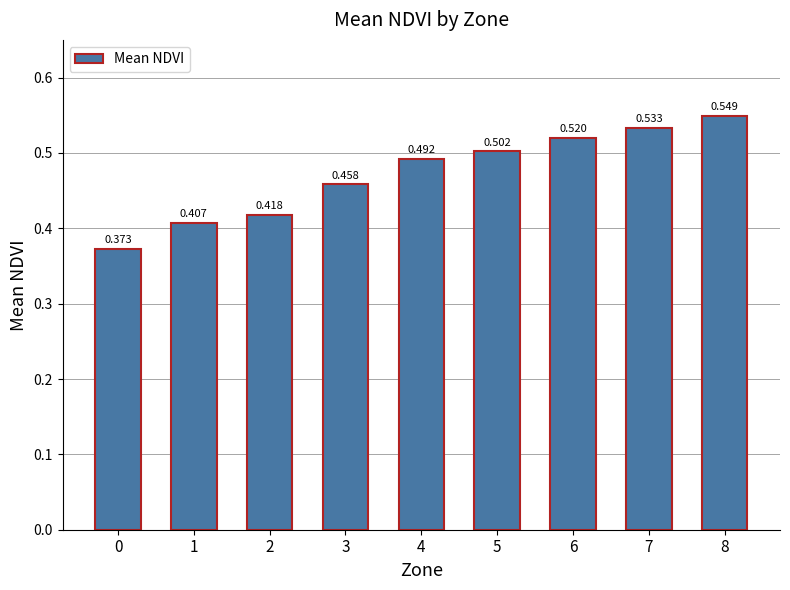

What is the difference between the maximum and minimum values?

0.2